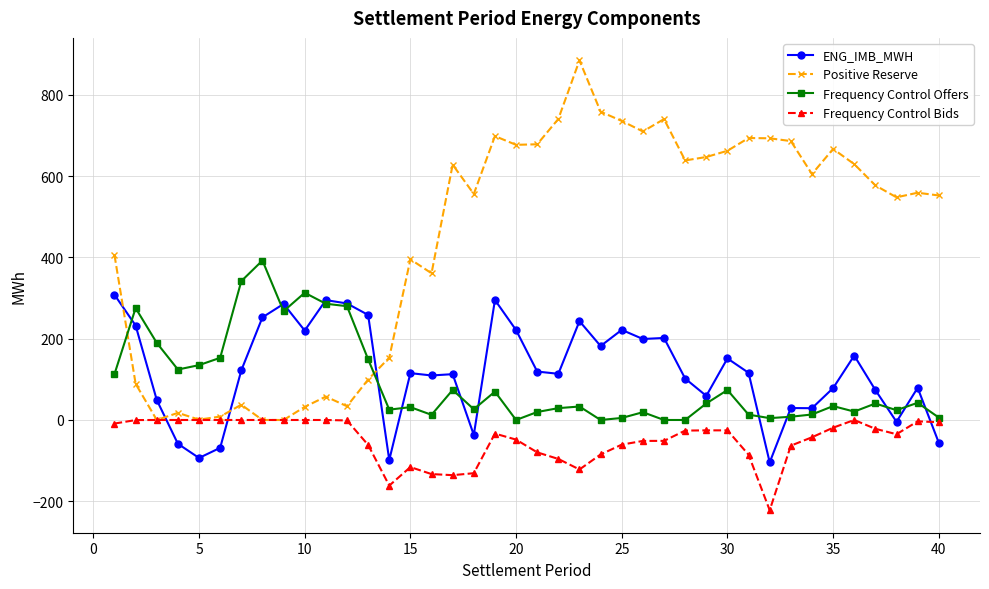

Rank the series by their maximum value, from lowest to highest.

Frequency Control Bids, ENG_IMB_MWH, Frequency Control Offers, Positive Reserve